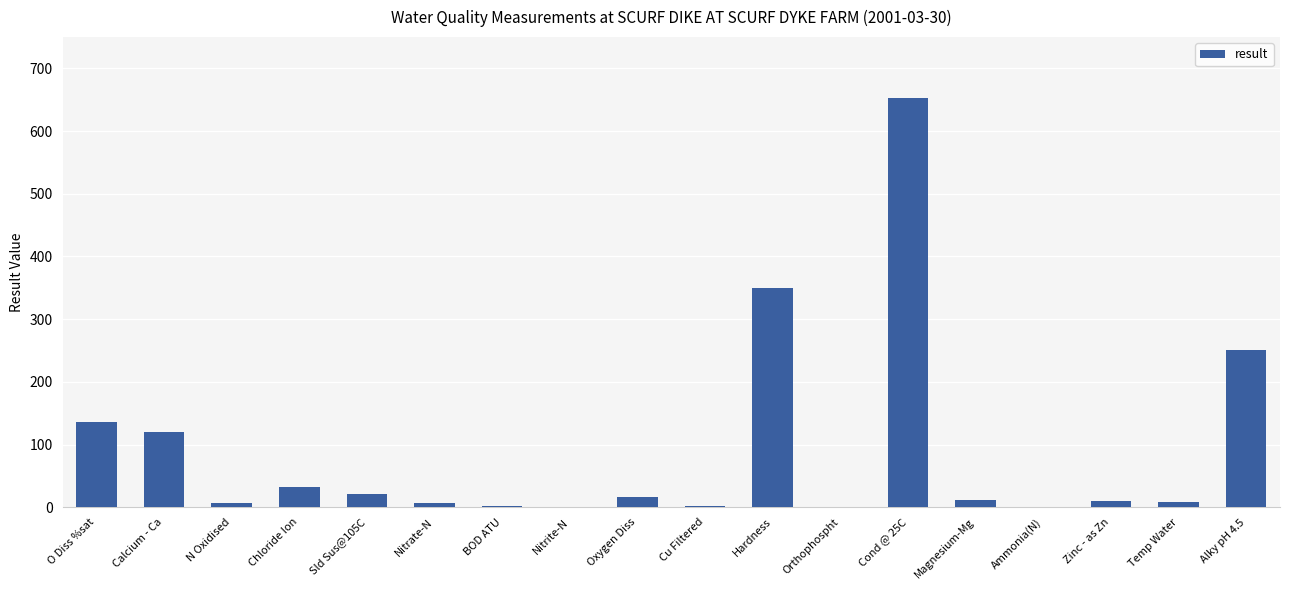

What is the greatest value displayed?

652.0